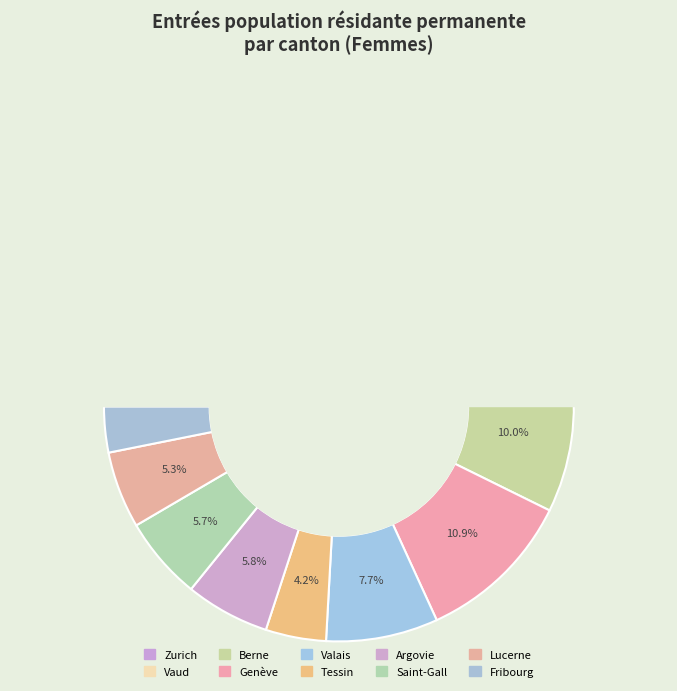

The Berne slice represents 10% of the pie. True or false?

True